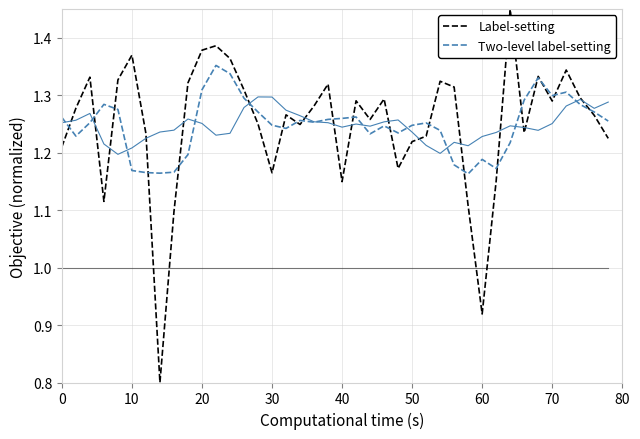

Is it true that Label-setting equals 0.5 at 70?

False